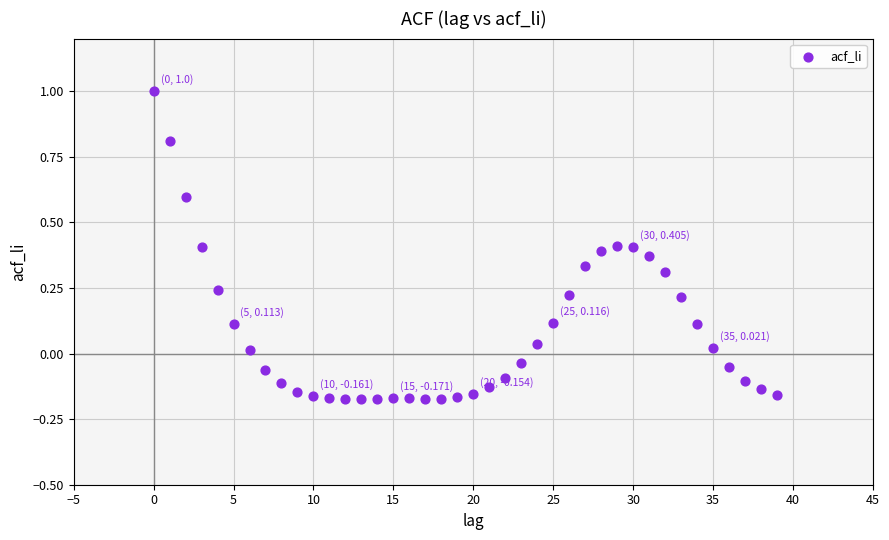

What is the range of Y values (max minus min)?

1.2